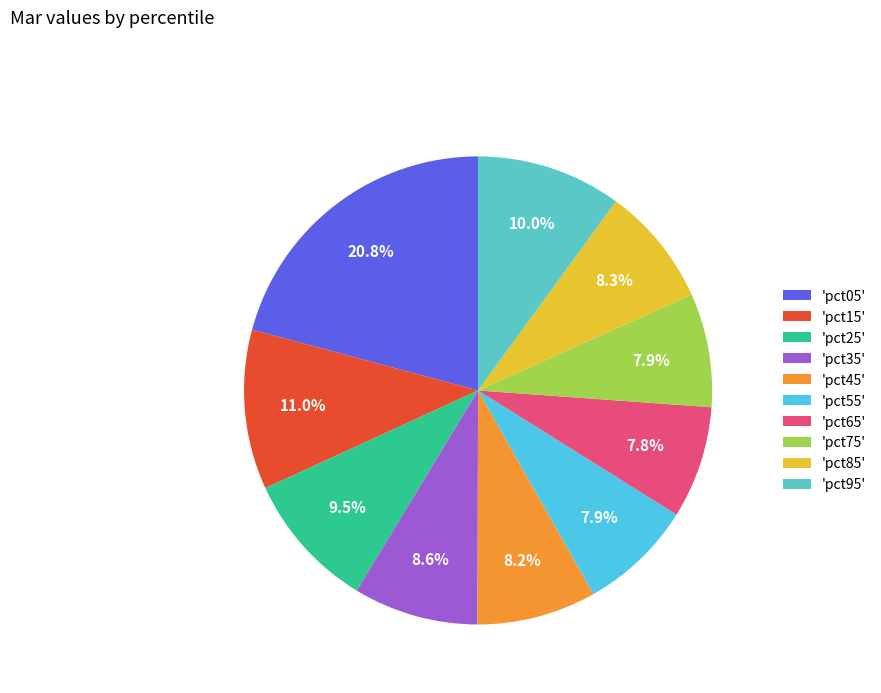

To the nearest percent, what is the average slice percentage?

10%